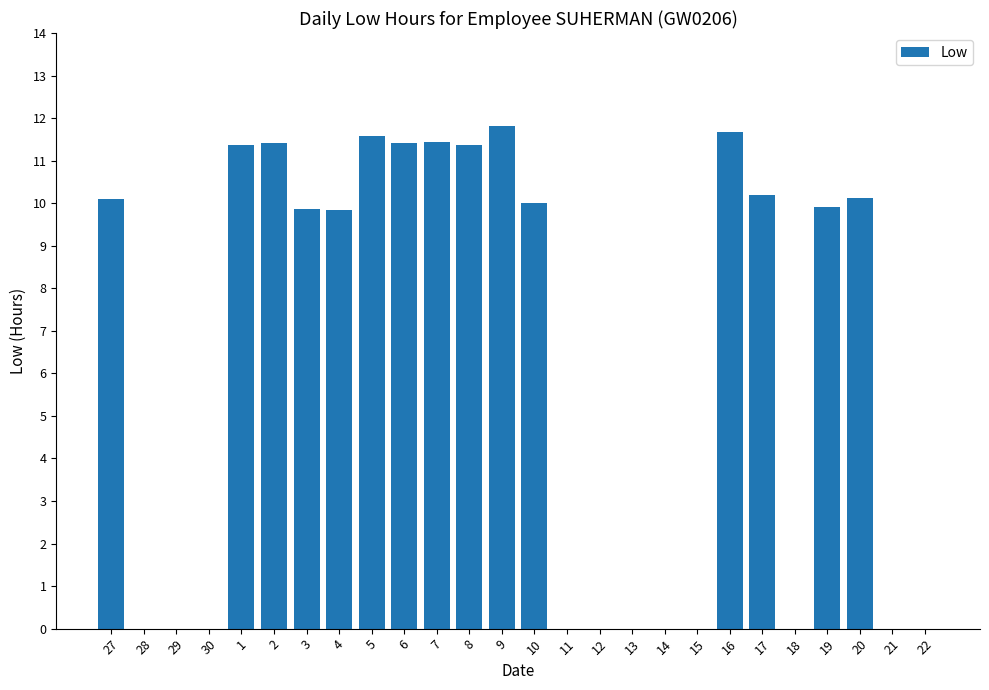

How many categories are shown in the chart?

26